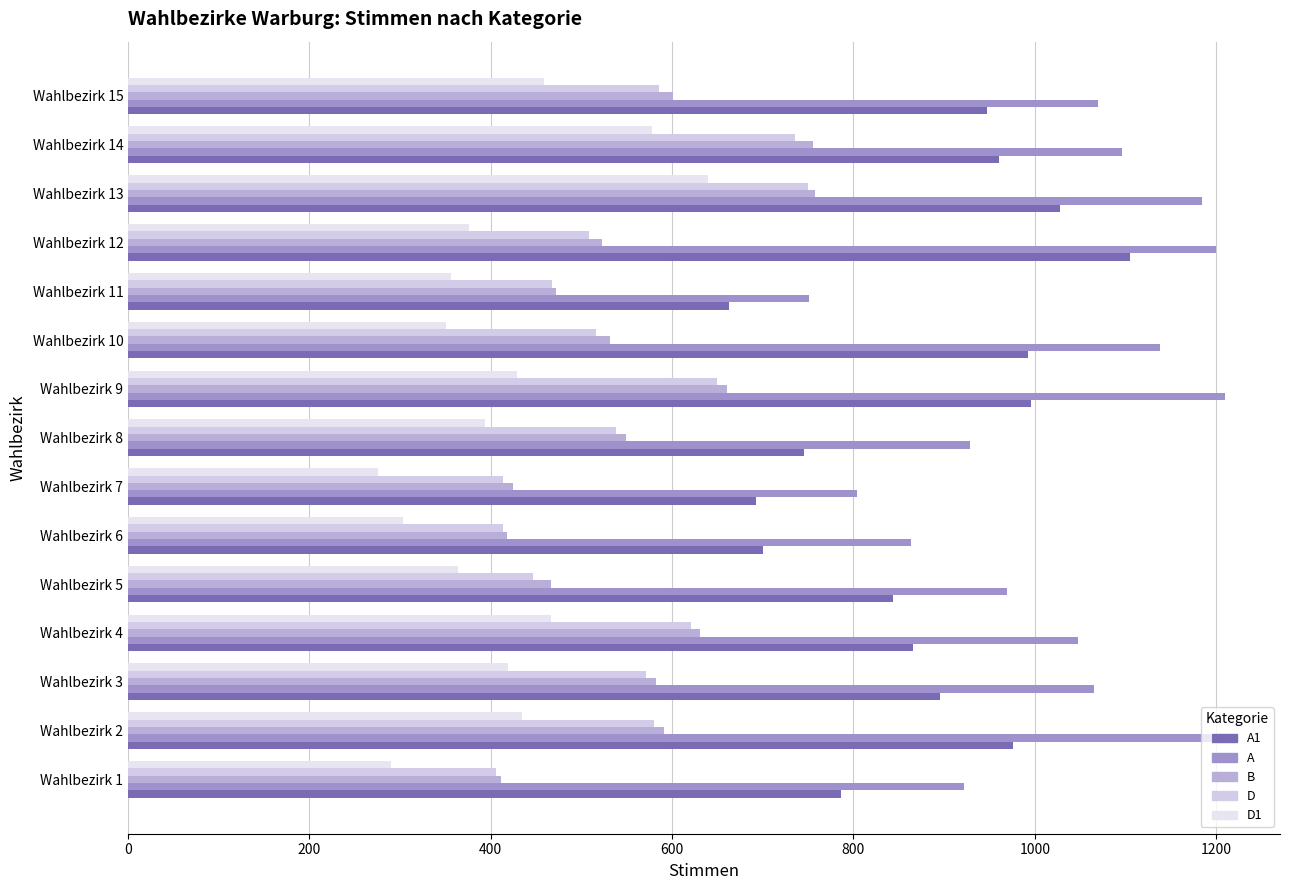

At which category does the chart reach its minimum across all series?

Wahlbezirk 7